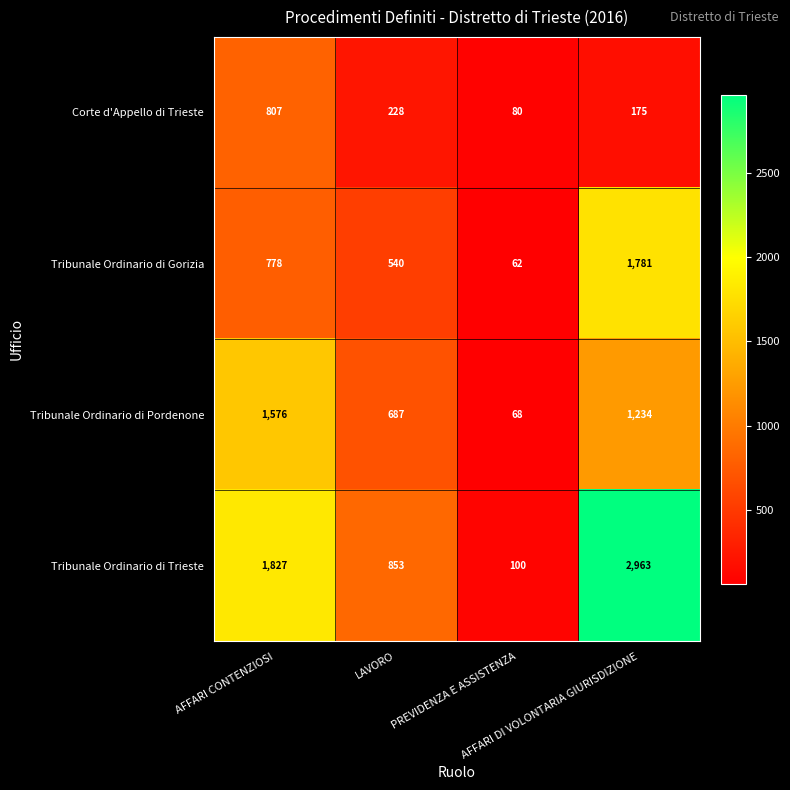

How many Tribunale Ordinario di Trieste values are between 853 and 2963?

3